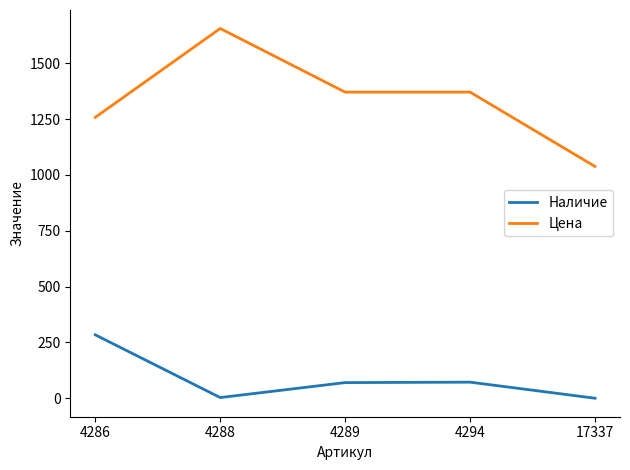

Is it true that Наличие equals 183 at 4286?

False